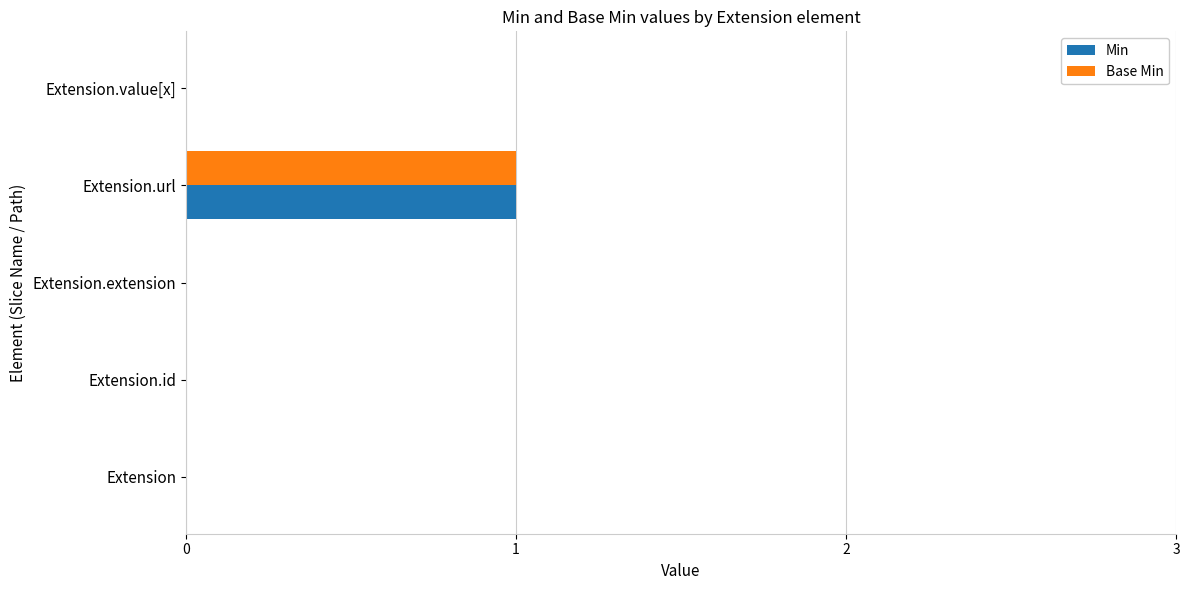

How many distinct data groups are displayed?

2